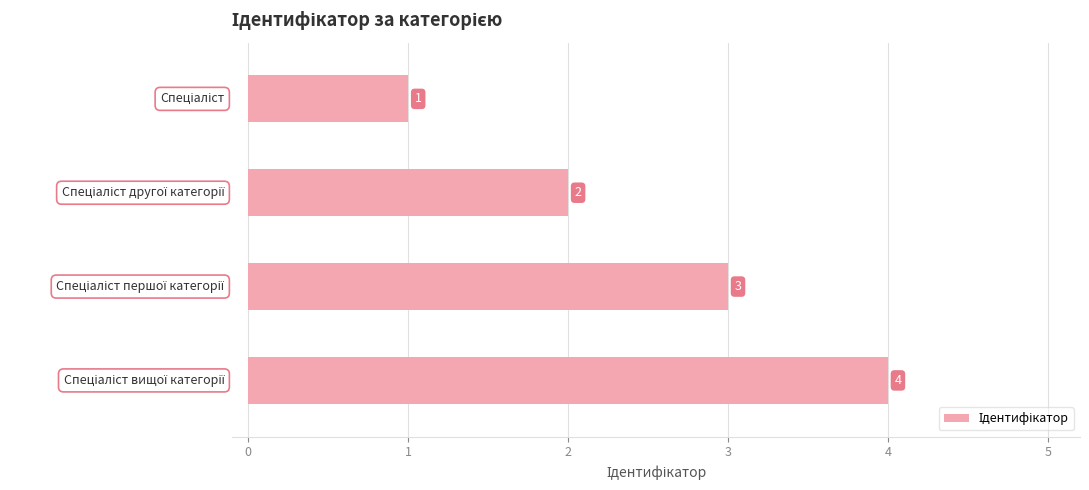

How many data points are less than 3?

2